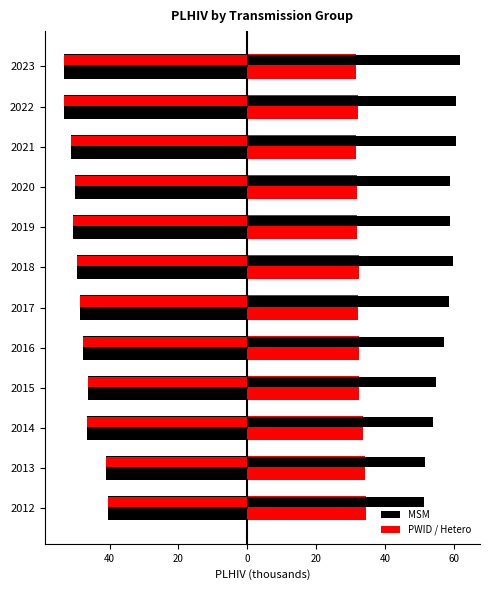

How many values in the PWID series exceed 32?

9